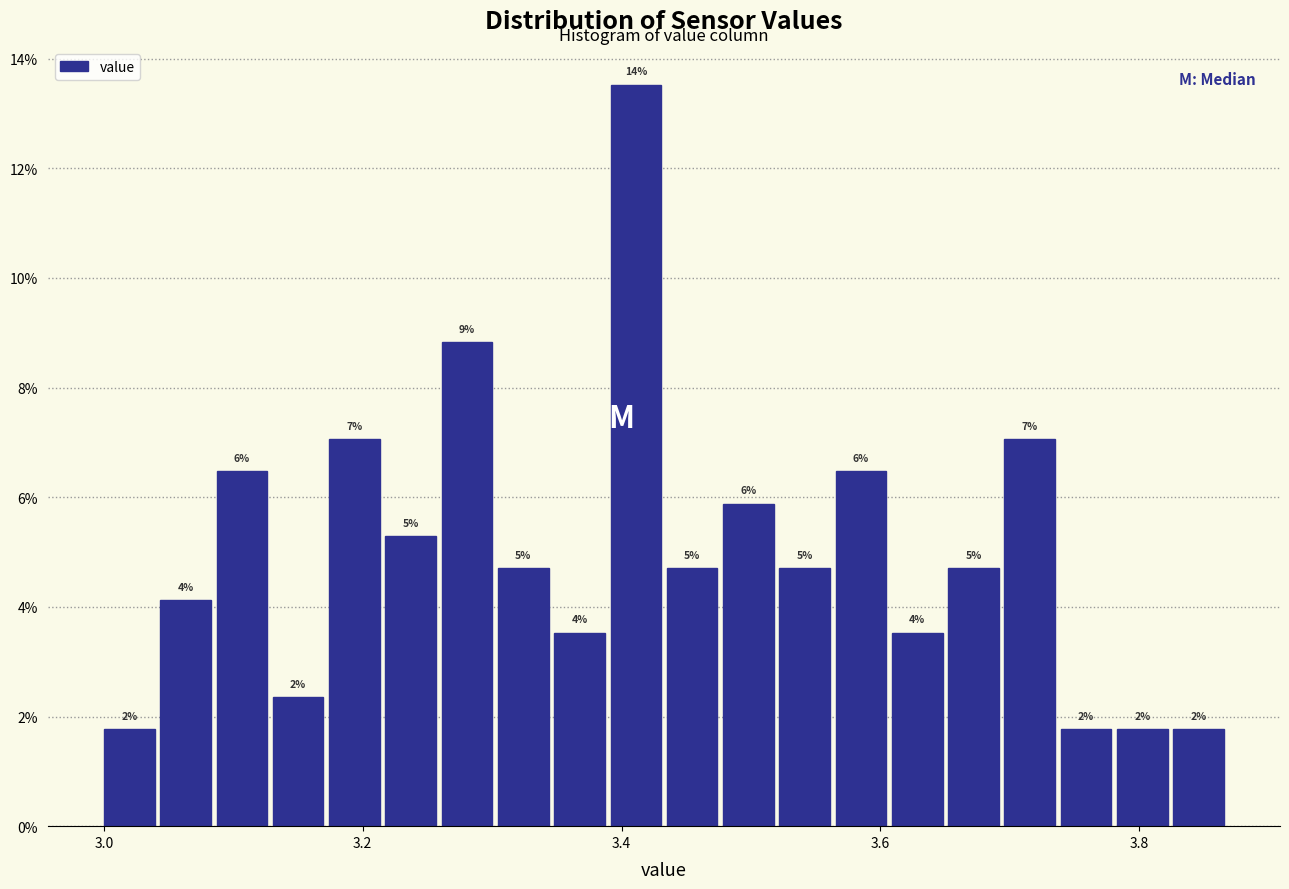

Around what value on the x-axis is the tallest bar? Give the approximate position of its centre, as read against the axis.

3.42